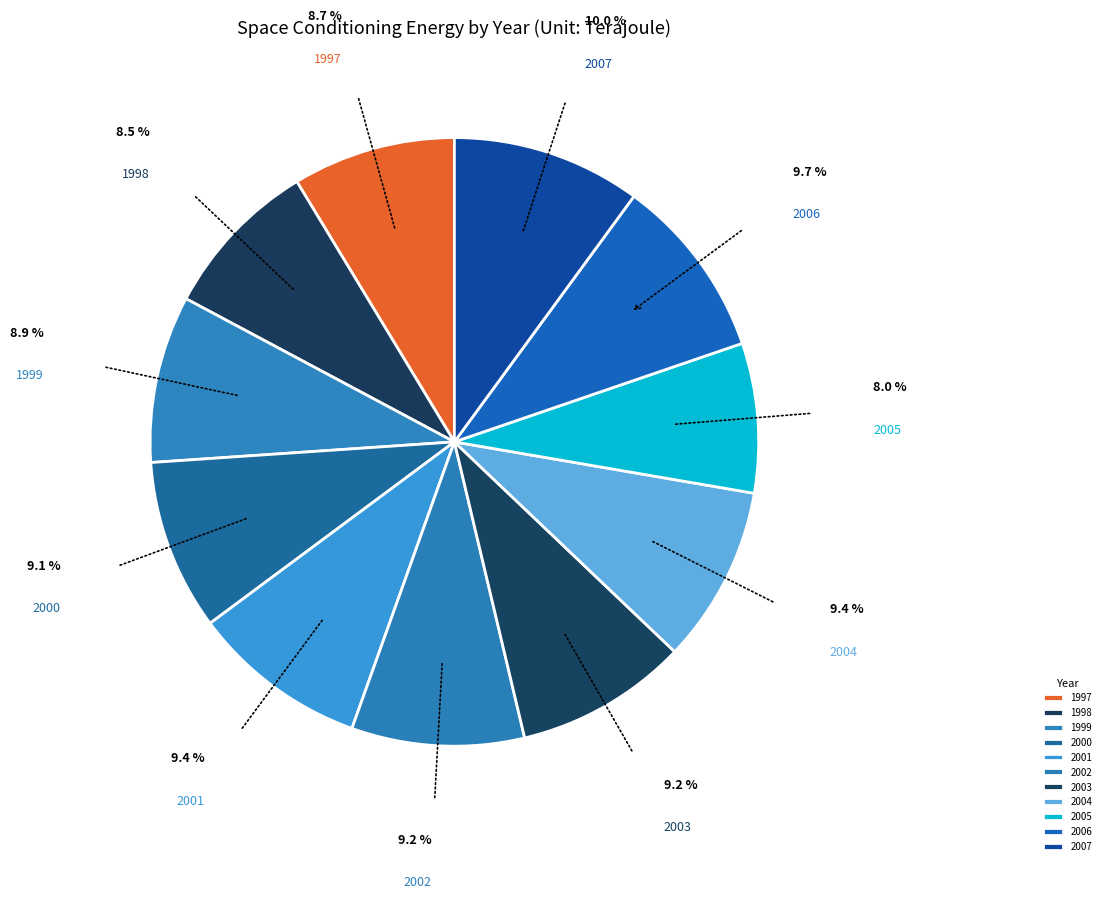

To the nearest percent, what percentage of the pie is 2002?

9%